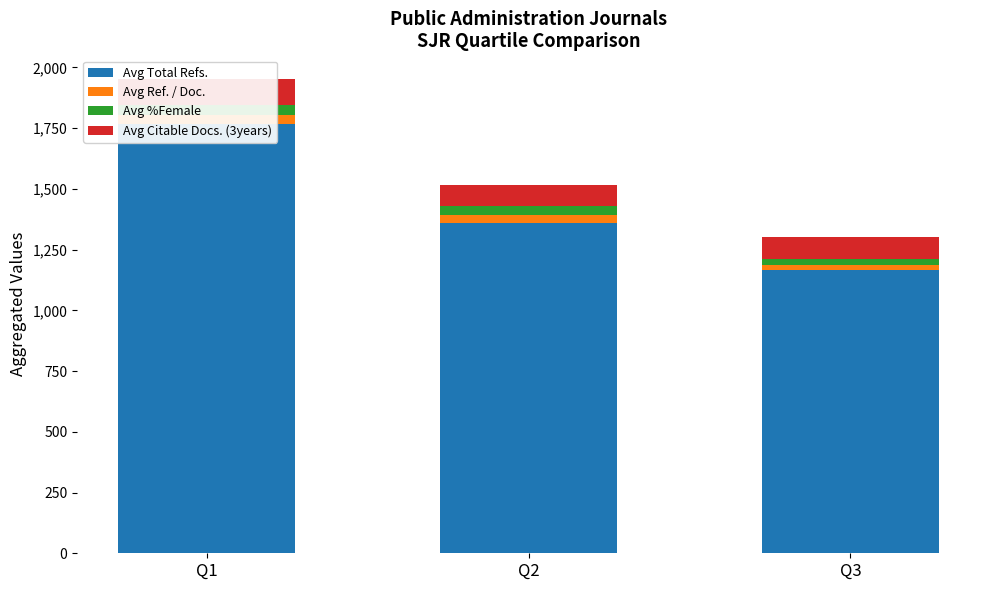

What is the average value of the Avg %Female series?

32